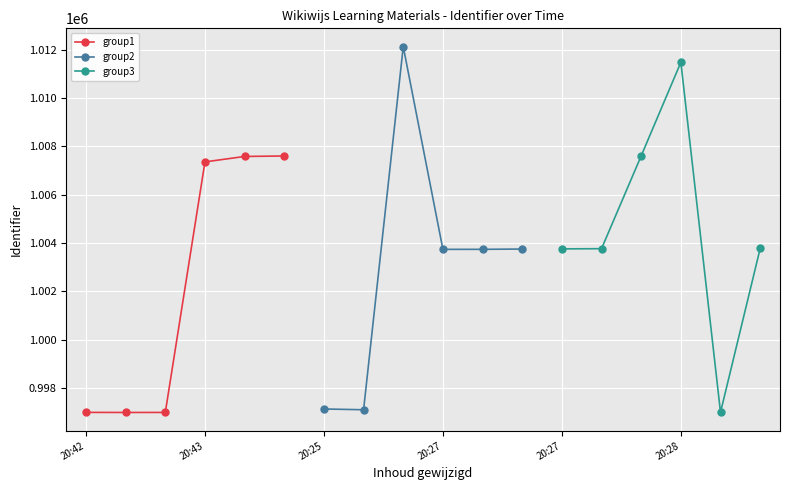

How many lines are shown in the chart?

3